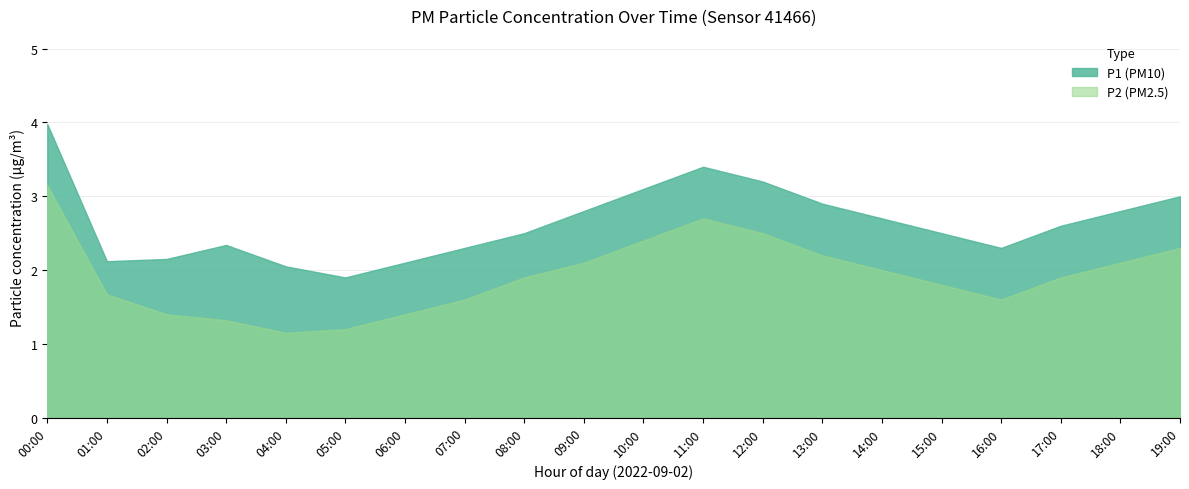

Rank the series by their maximum value, from lowest to highest.

P2, P1